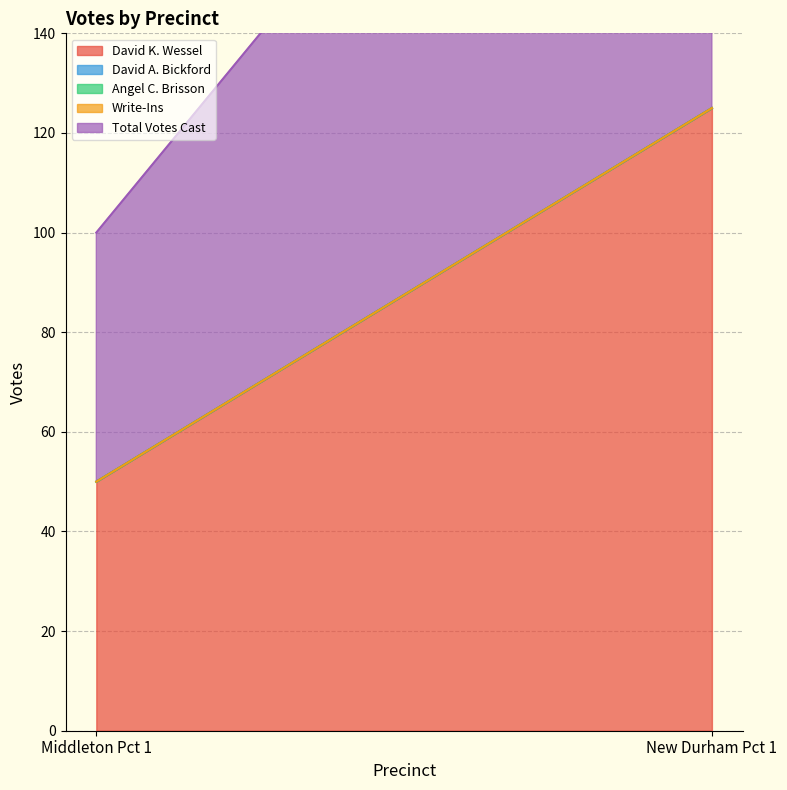

What is the difference between the David K. Wessel values at Middleton Pct 1 and New Durham Pct 1?

75